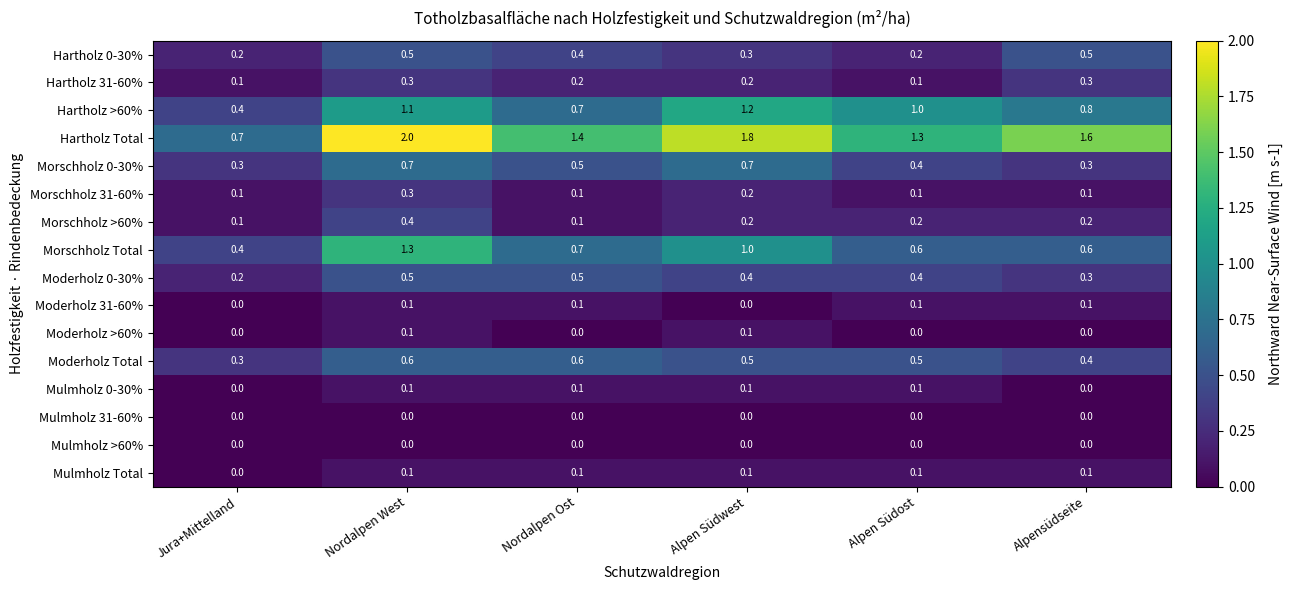

Which series changed the most between Jura+Mittelland and Nordalpen Ost?

Hartholz Total